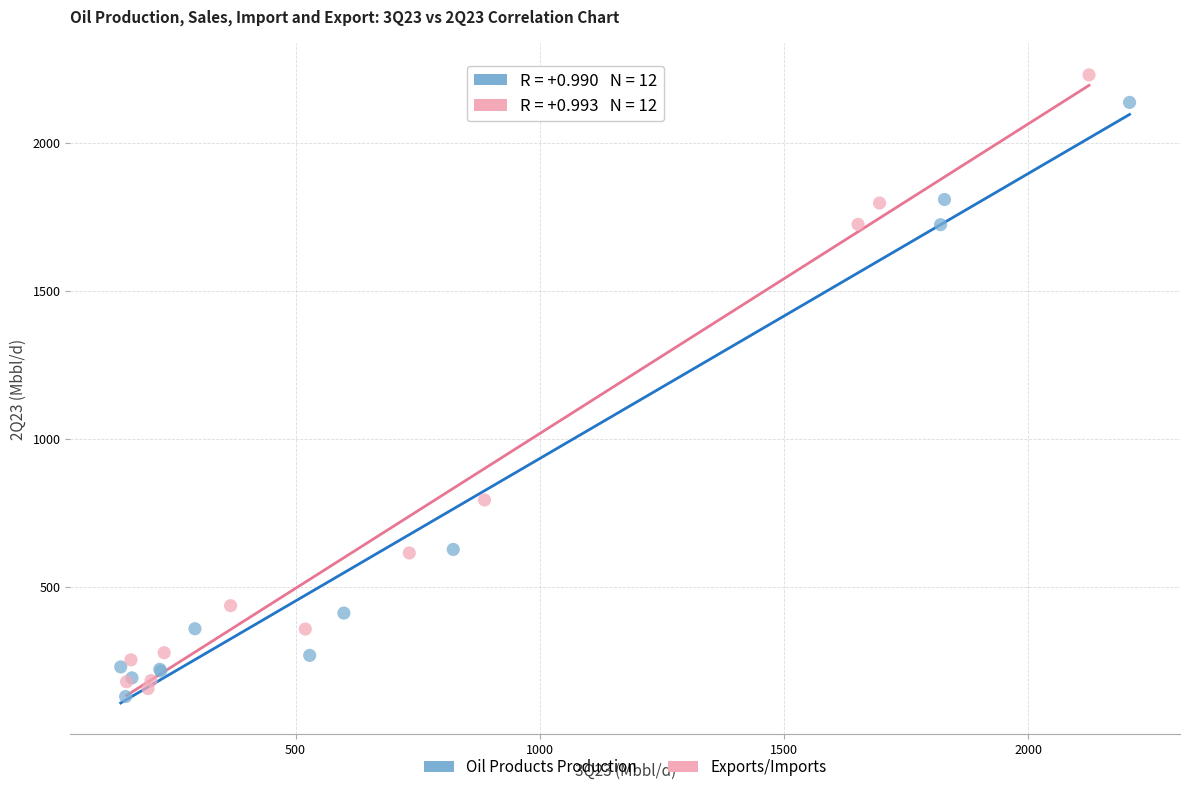

Which series has the largest Y range (max minus min)?

Exports/Imports